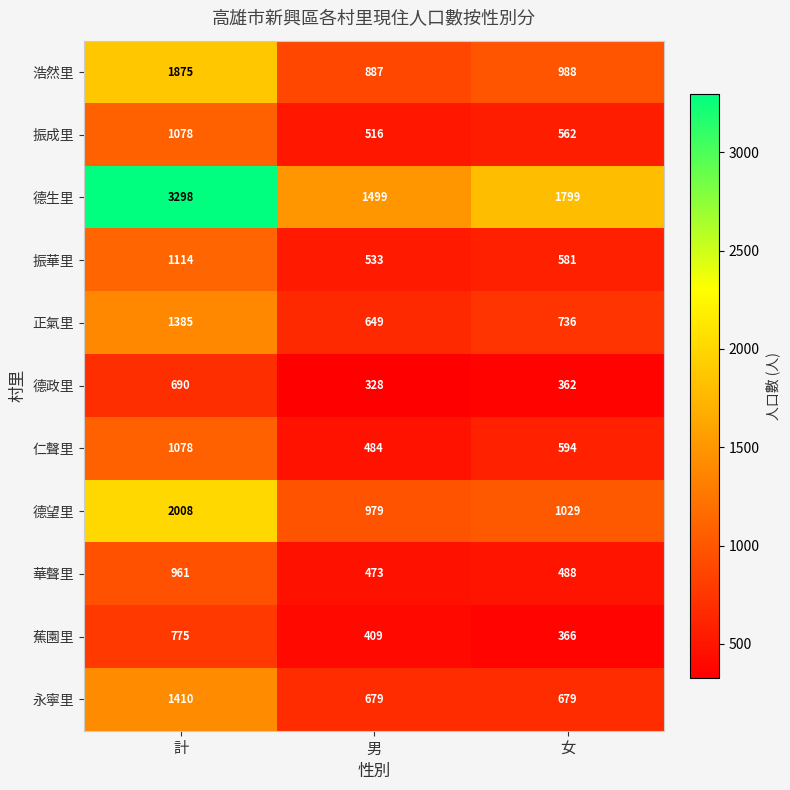

Which series has the largest total across all categories?

德生里